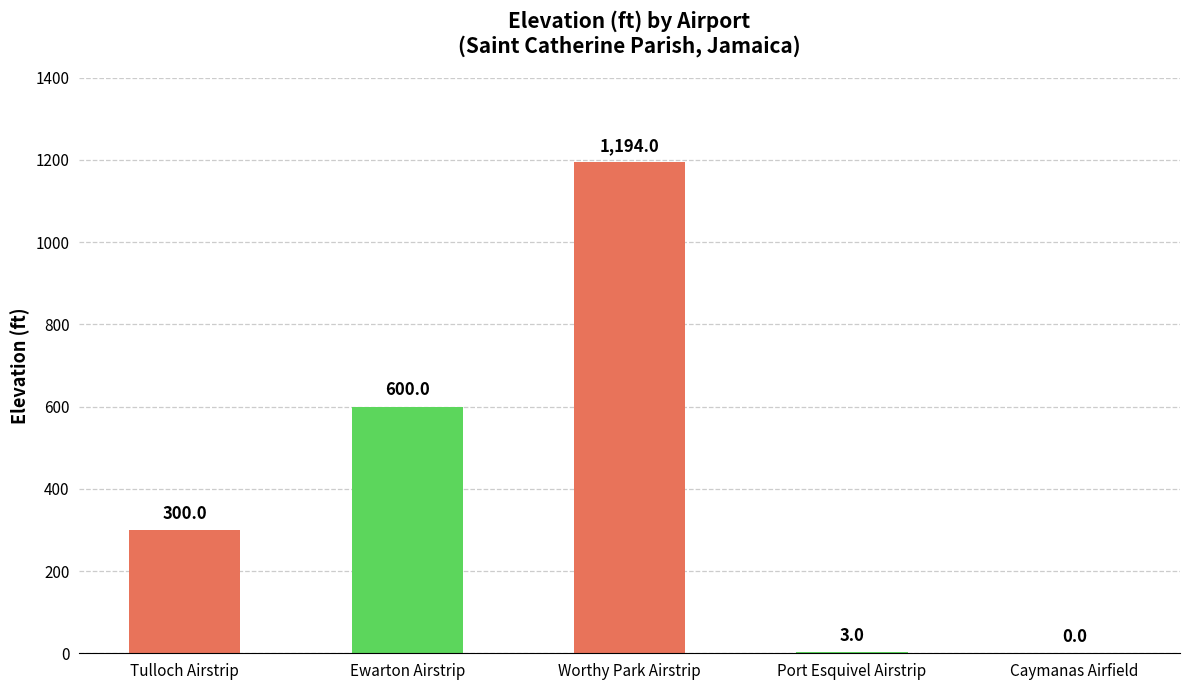

What is the sum of the values at Ewarton Airstrip and Port Esquivel Airstrip?

603